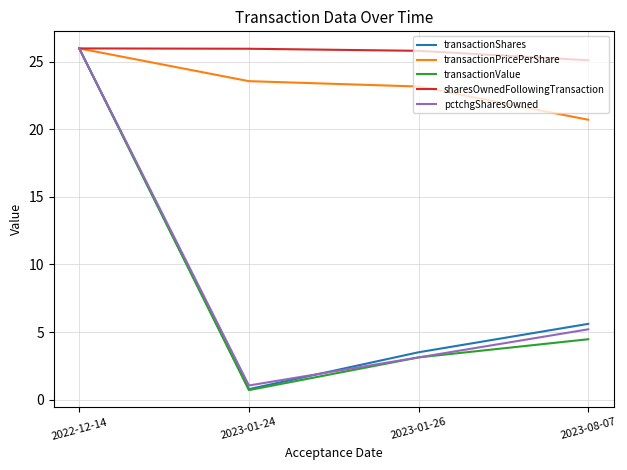

At 2023-08-07, list the series in order from smallest to largest.

transactionValue, pctchgSharesOwned, transactionShares, transactionPricePerShare, sharesOwnedFollowingTransaction